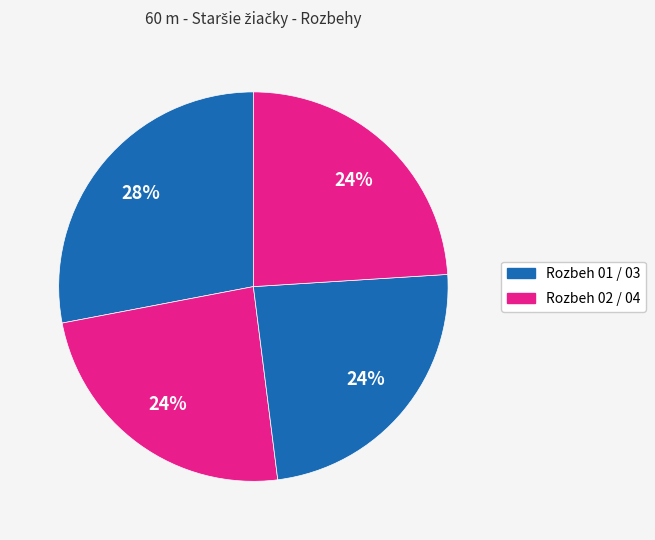

How many segments does this pie chart have?

4